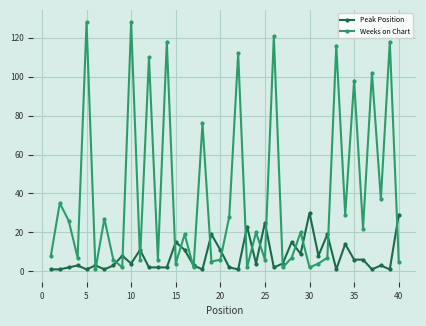

List the series in order of their overall mean, lowest first.

Peak Position, Weeks on Chart